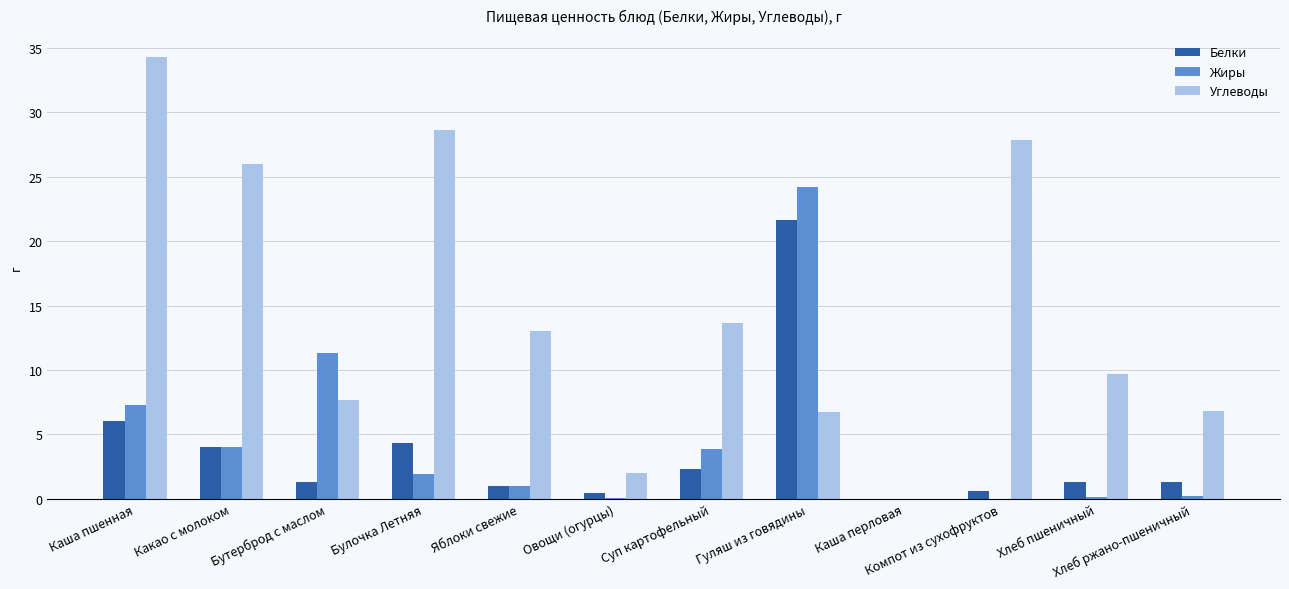

Where is Белки nearest to the value 10?

Каша пшенная